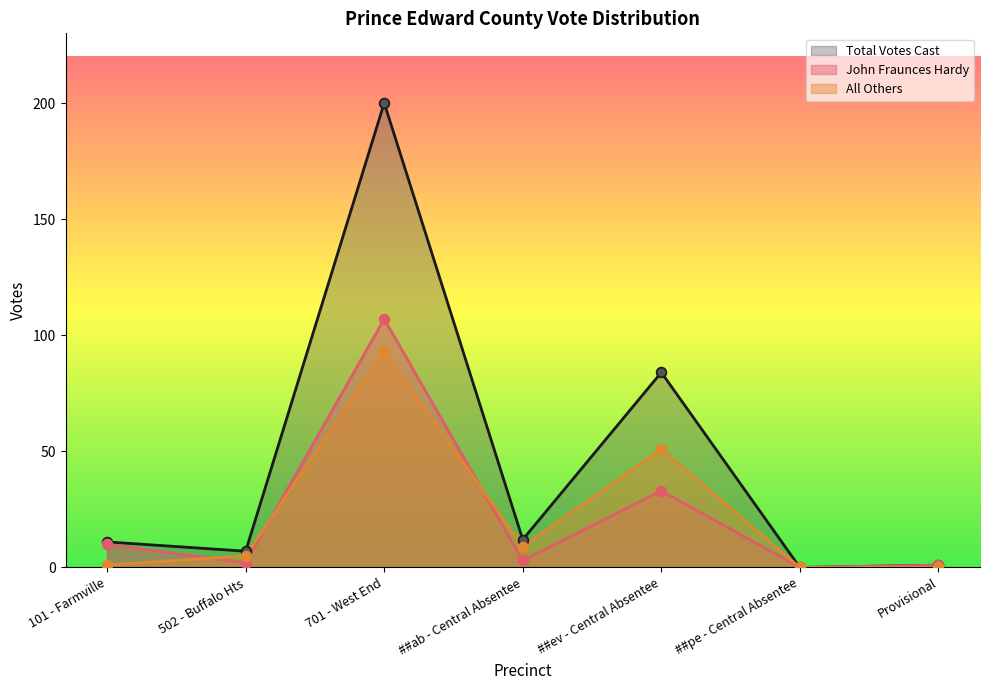

What is the total value across all series at 101 - Farmville?

22